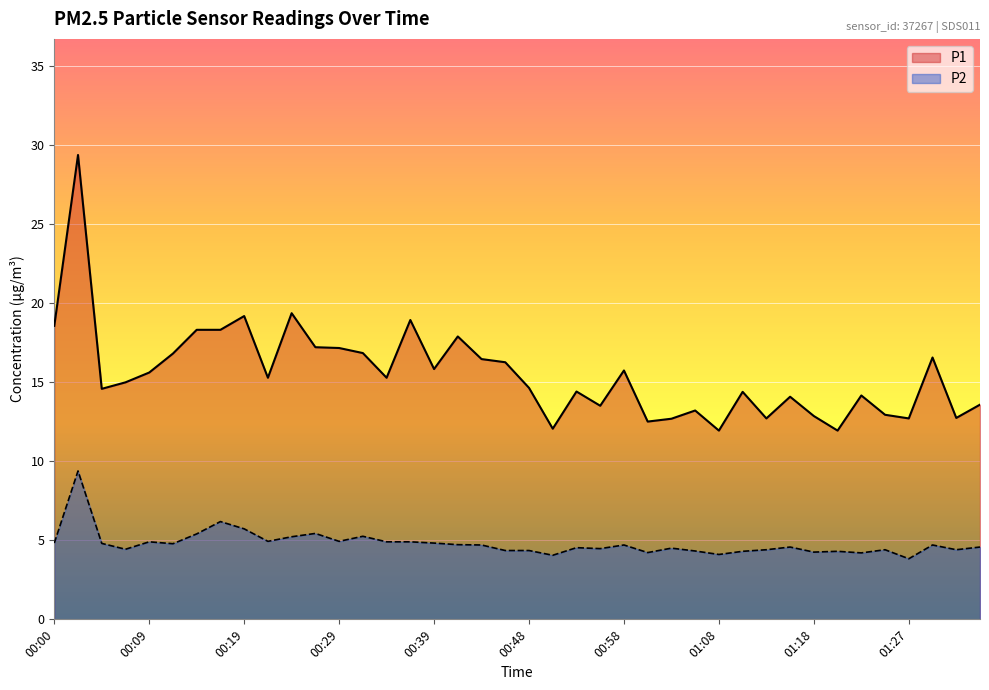

The value of P1 at 01:08 is 3.2. True or false?

False